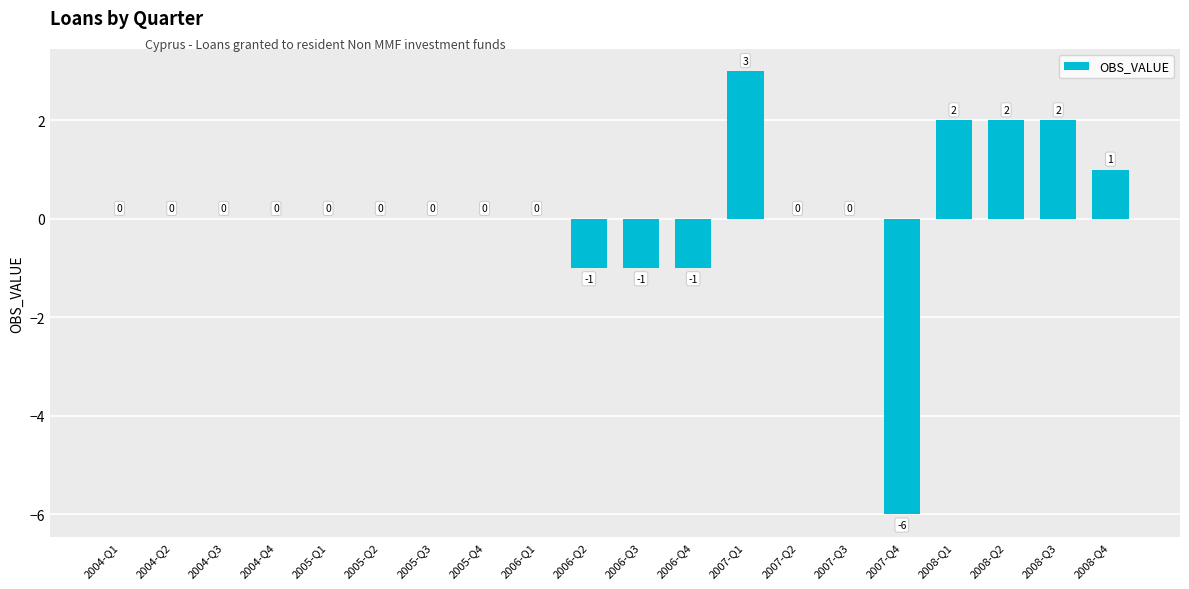

Reading left to right, list all the values displayed in this chart.

2004-Q1=0	2004-Q2=0	2004-Q3=0	2004-Q4=0	2005-Q1=0	2005-Q2=0	2005-Q3=0	2005-Q4=0	2006-Q1=0	2006-Q2=-1	2006-Q3=-1	2006-Q4=-1	2007-Q1=3	2007-Q2=0	2007-Q3=0	2007-Q4=-6	2008-Q1=2	2008-Q2=2	2008-Q3=2	2008-Q4=1